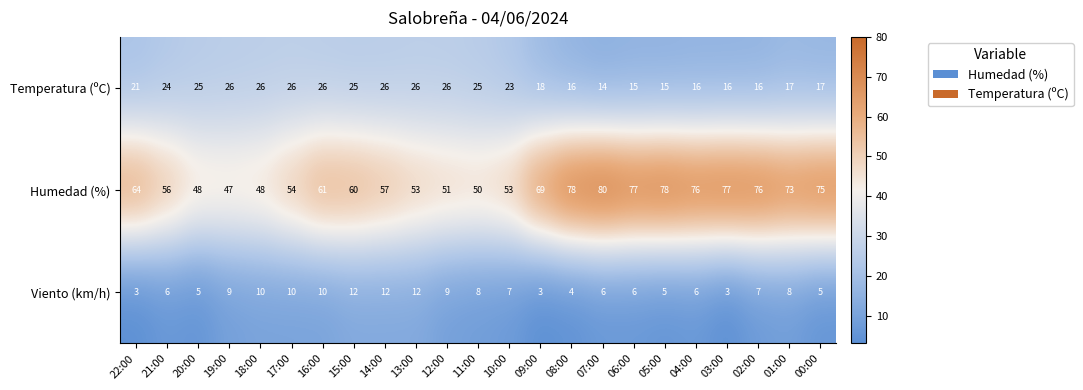

Which label corresponds to the largest value in the chart?

07:00